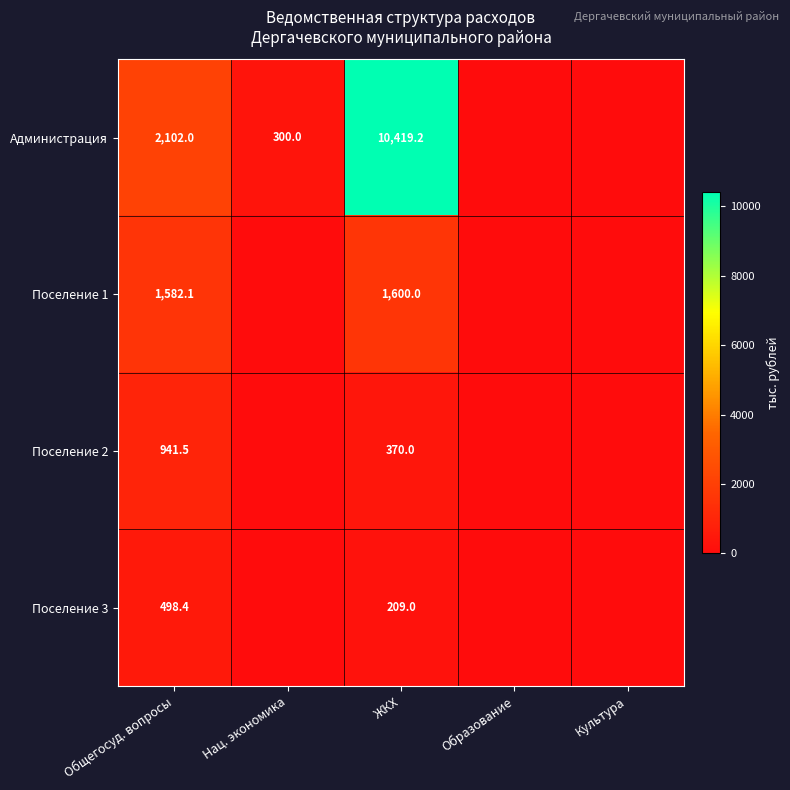

Between Нац. экономика and Образование, which is larger?

Нац. экономика